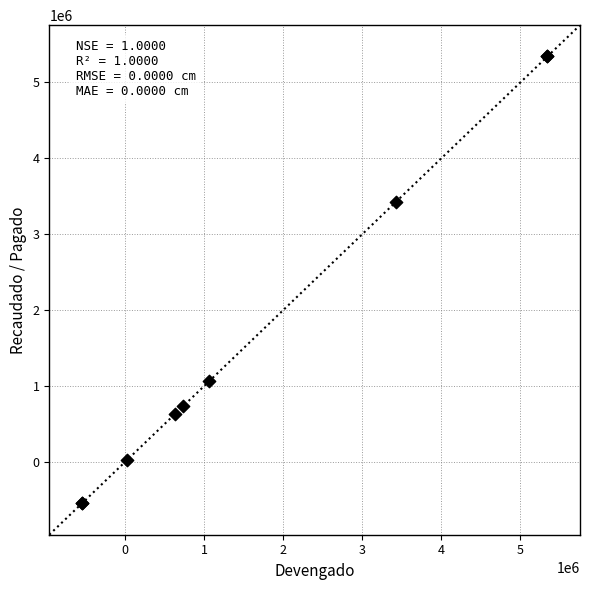

What Y value in the scatter plot is closest to 2398118?

3429666.0